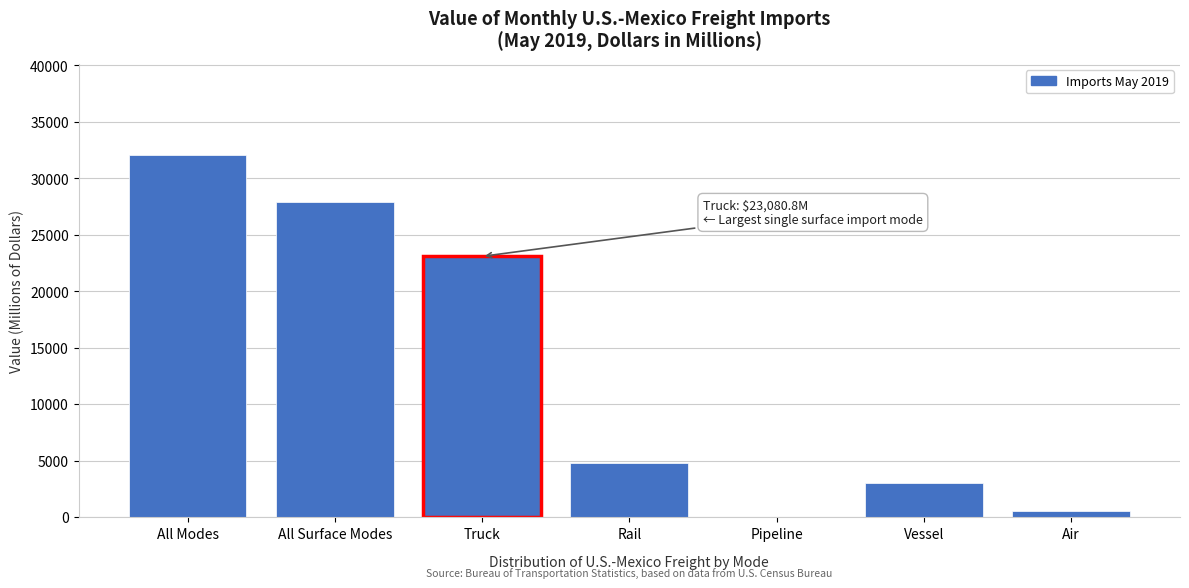

Reading left to right, list all the values displayed in this chart.

All Modes=32094.7	All Surface Modes=27860.5	Truck=23080.8	Rail=4773.7	Pipeline=6.0	Vessel=3019.4	Air=530.3